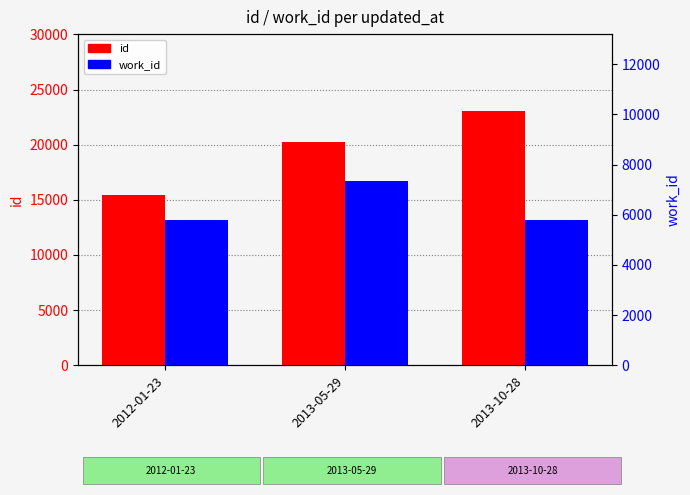

What is the spread (max minus min) of values at 2012-01-23?

9633